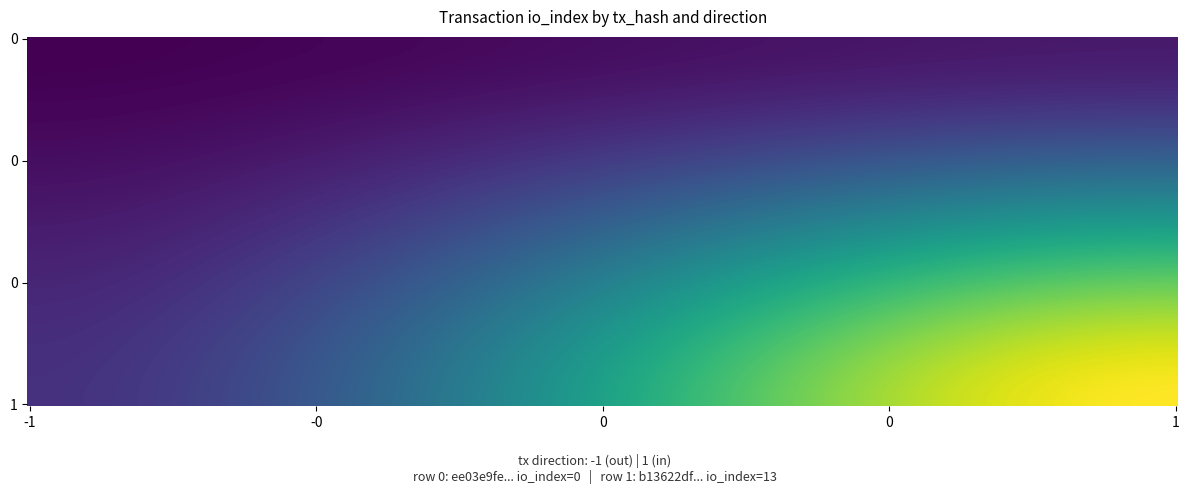

Reading left to right, what are all the values shown in this chart?

ee03e9fe53c83dba4a0bb28c64bc7c426078284: -1	0
b13622df2196e8b0fa955d1f77ab201a792f5cf: 1	13